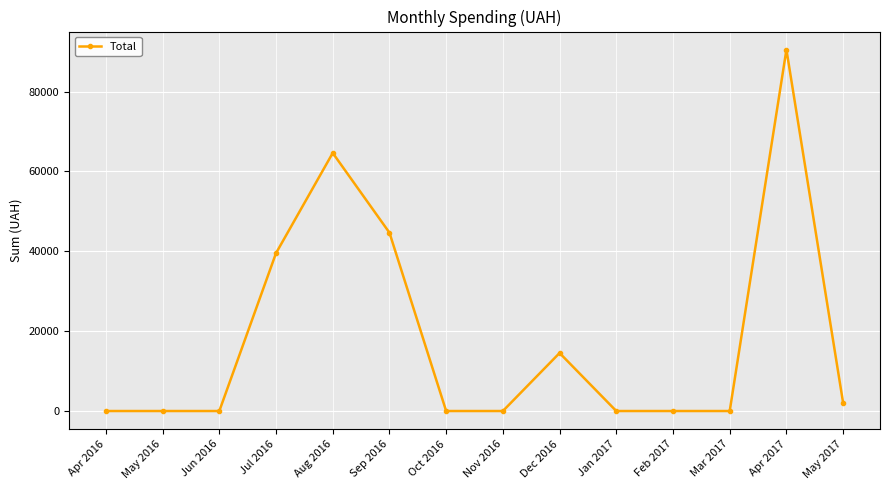

Reading left to right, extract all data points from this chart.

0.0	0.0	0.0	39542.9	64636.8	44668.2	0.0	0.0	14532.0	0.0	0.0	0.0	90526.3	2001.6